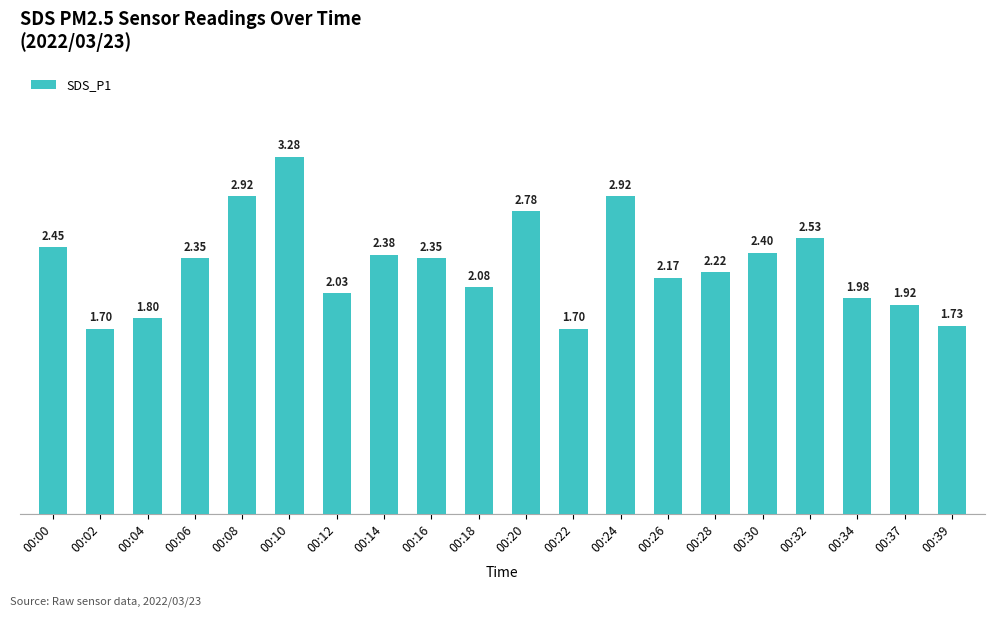

Between 00:18 and 00:04, which is larger?

00:18